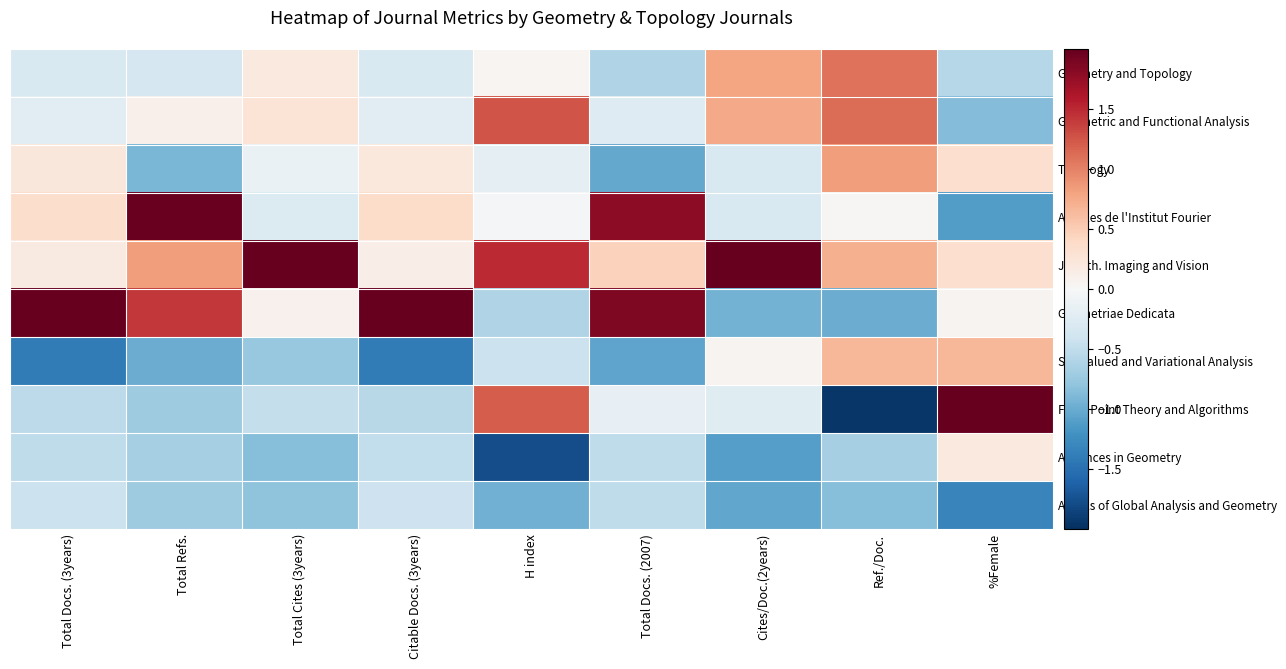

At H index, list the series in order from smallest to largest.

Advances in Geometry, Annals of Global Analysis and Geometry, Geometriae Dedicata, Set-Valued and Variational Analysis, Topology, Annales de l'Institut Fourier, Geometry and Topology, Fixed Point Theory and Algorithms, Geometric and Functional Analysis, J. Math. Imaging and Vision